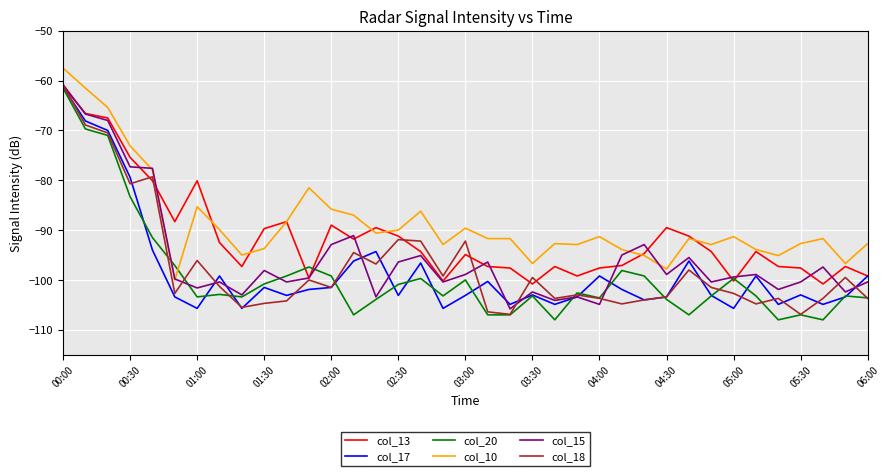

What is the minimum value for col_20?

-108.0